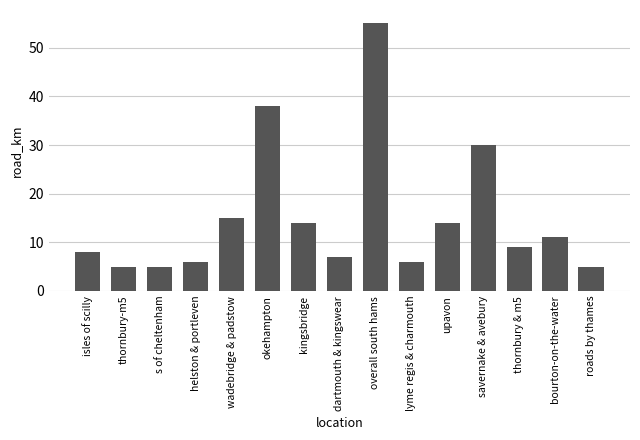

Reading left to right, what are all the values shown in this chart?

8	5	5	6	15	38	14	7	55	6	14	30	9	11	5